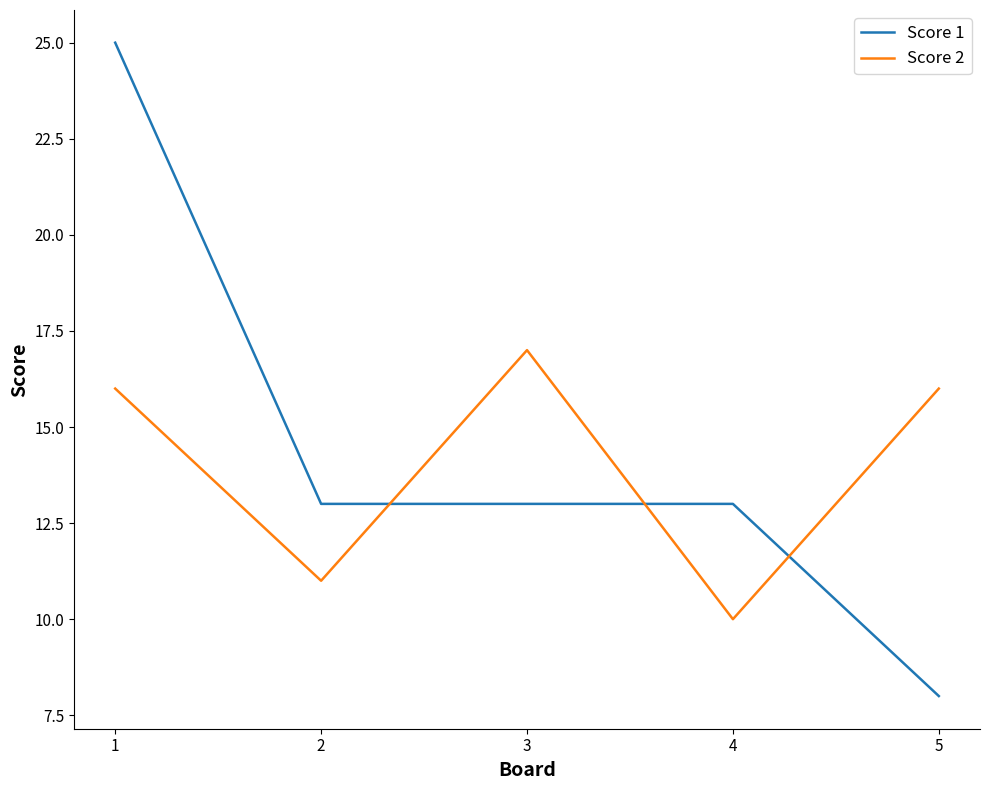

Rank the series at 3 from highest to lowest value.

Score 2, Score 1